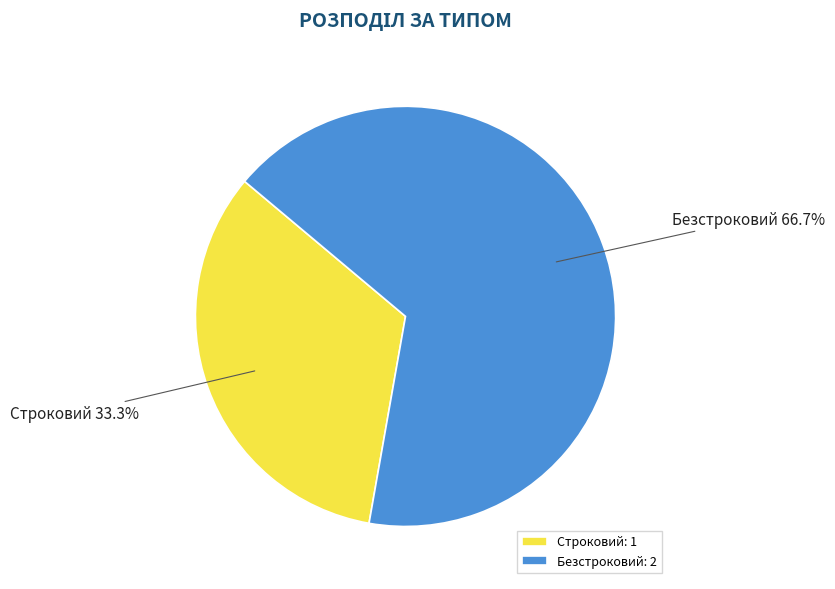

True or false: Строковий accounts for 45% of the total.

False